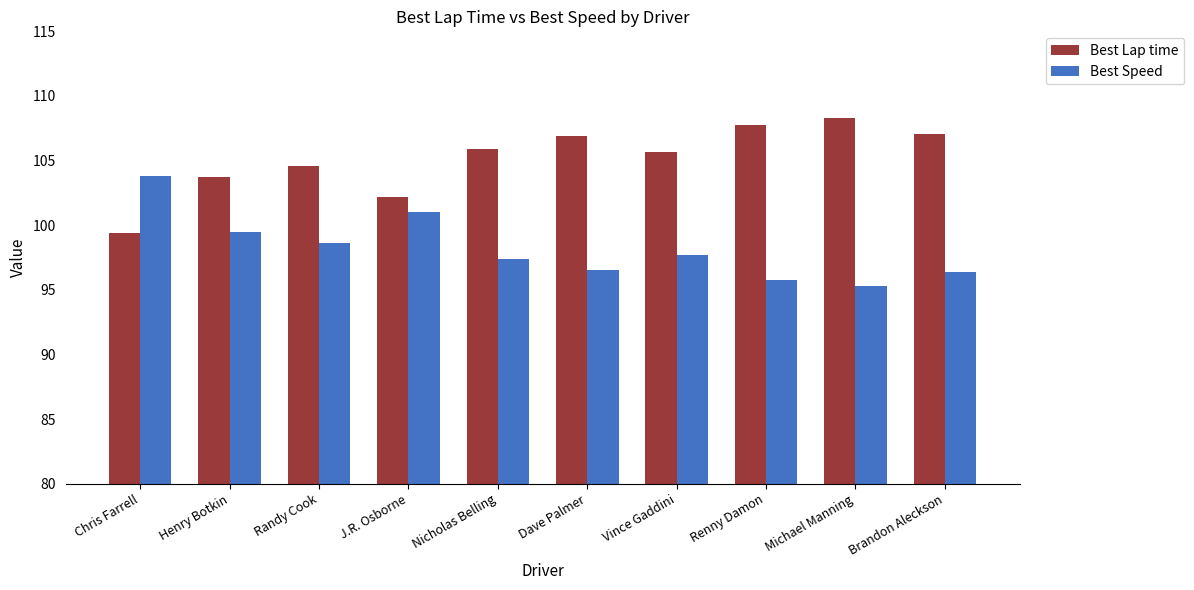

At Michael Manning, list the series in order from smallest to largest.

Best Speed, Best Lap time